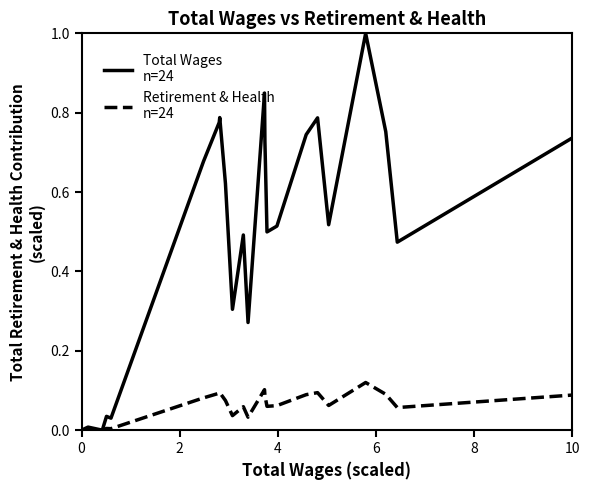

What is the greatest value displayed?

1.0